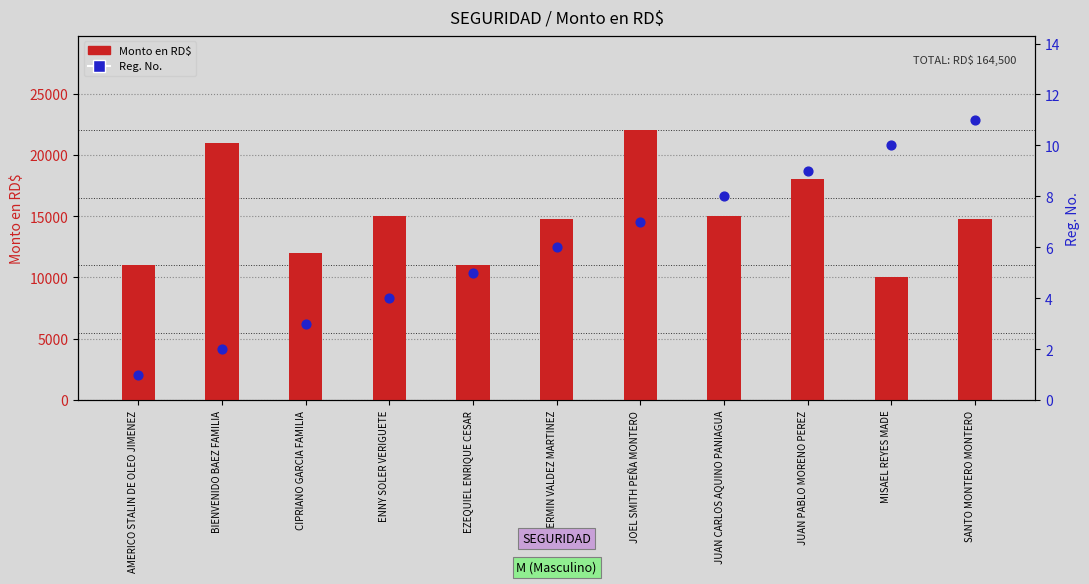

What is the total value across all series at SANTO MONTERO MONTERO?

14761